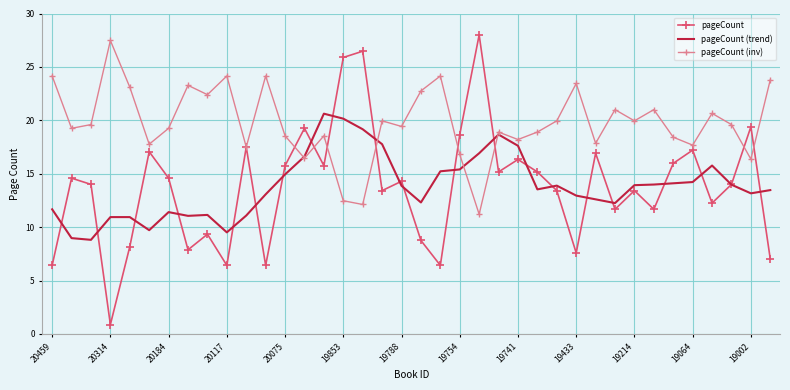

What is the difference between the maximum and minimum values in the pageCount (trend) series?

11.8